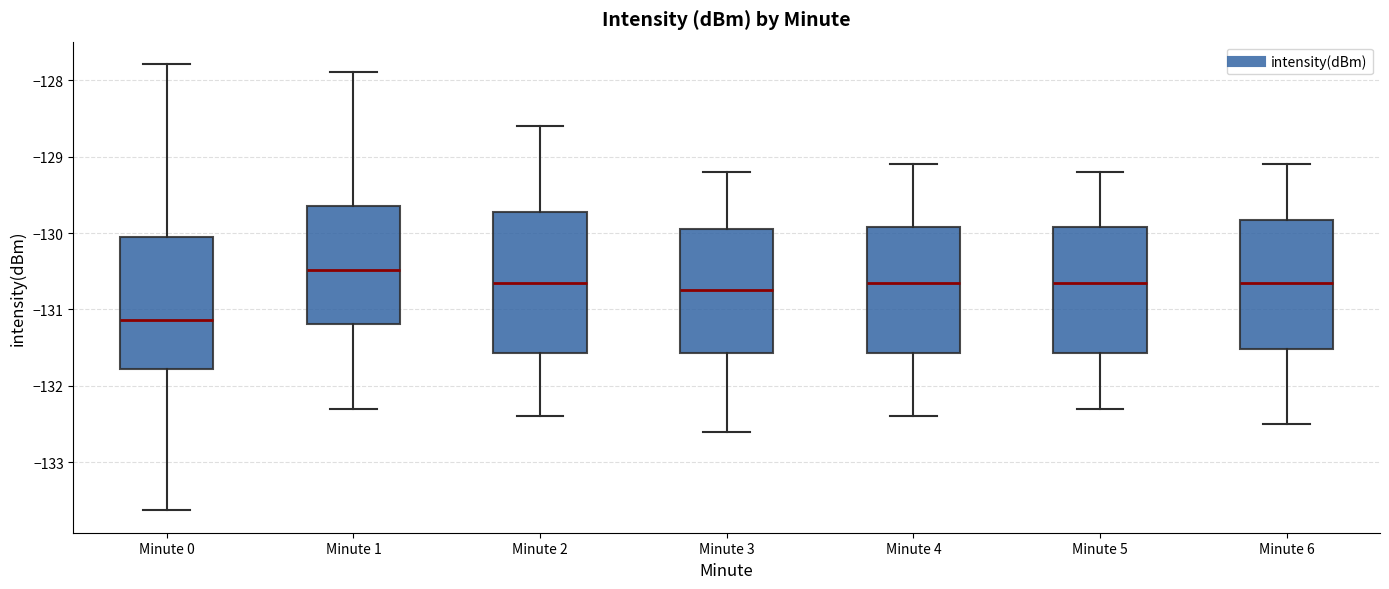

Which box has the lowest median line?

Minute 0